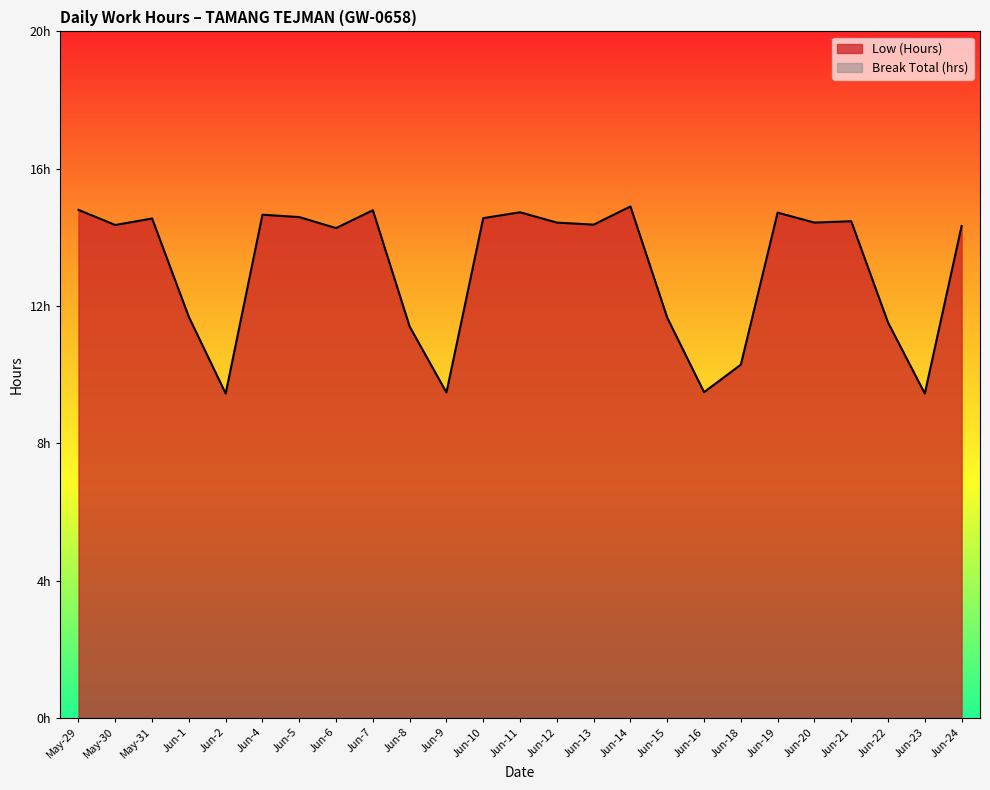

Does the chart display data point markers on the line(s)?

No